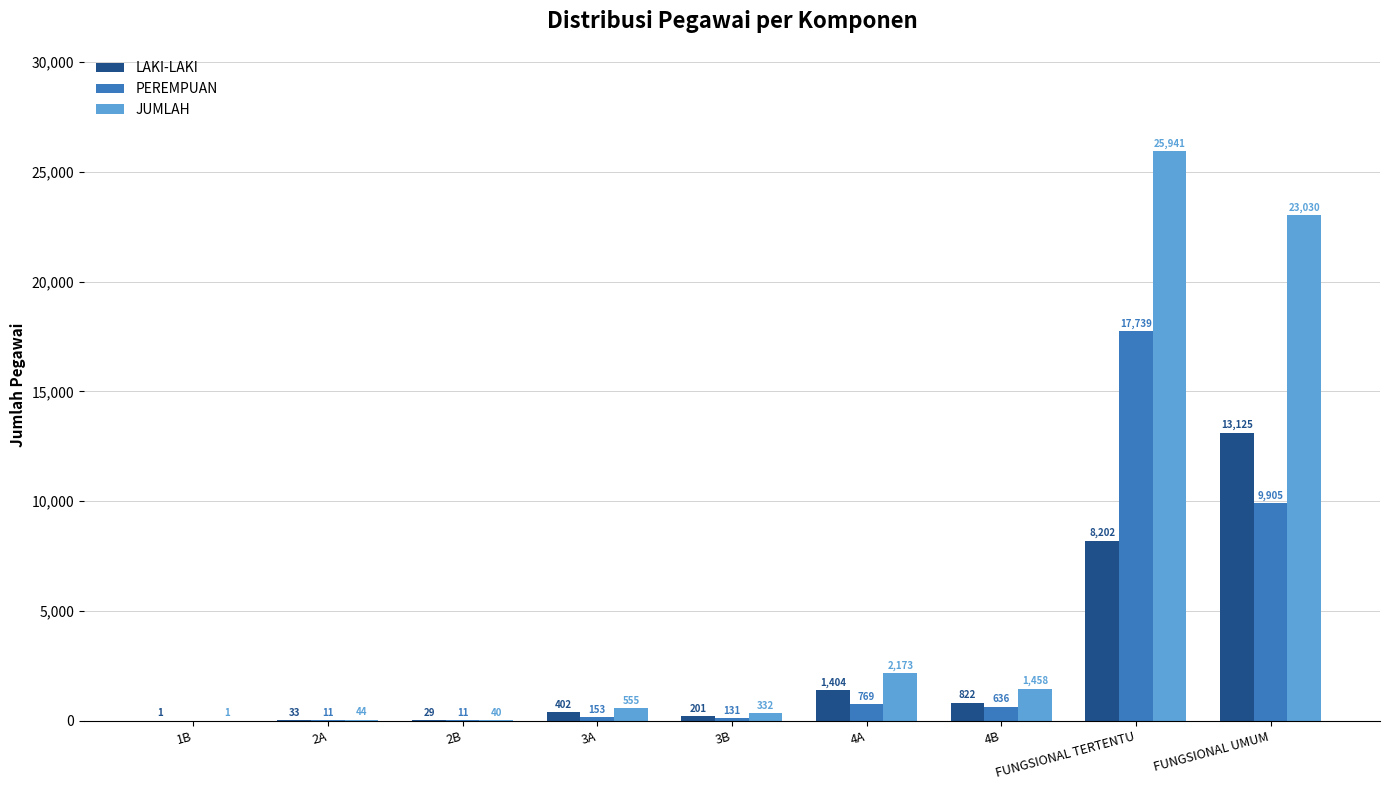

Which series has the largest total across all categories?

JUMLAH